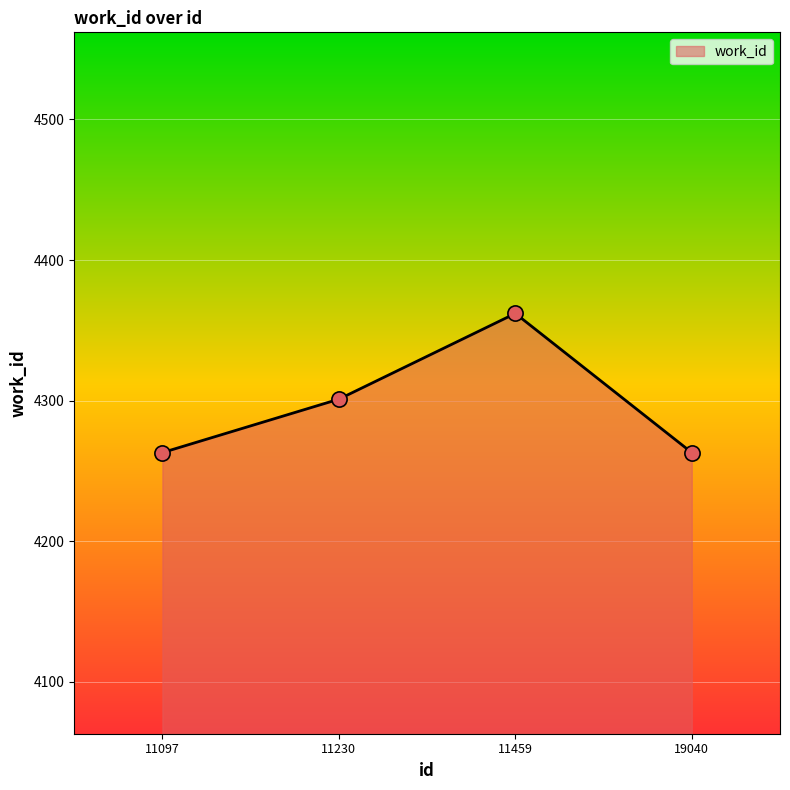

Between 11230 and 19040, which is larger?

11230